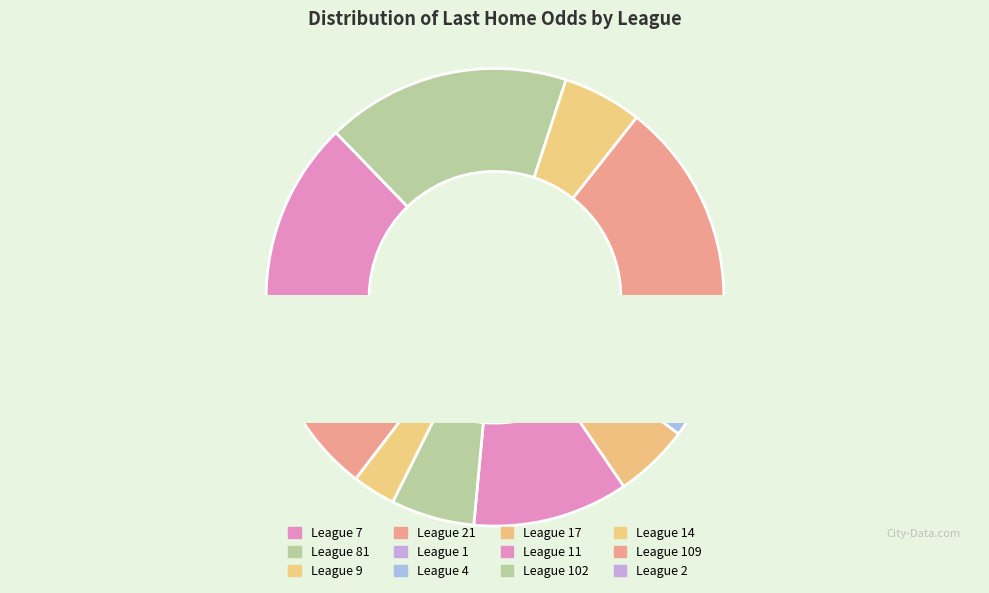

To the nearest percent, what portion does 81 represent?

3%